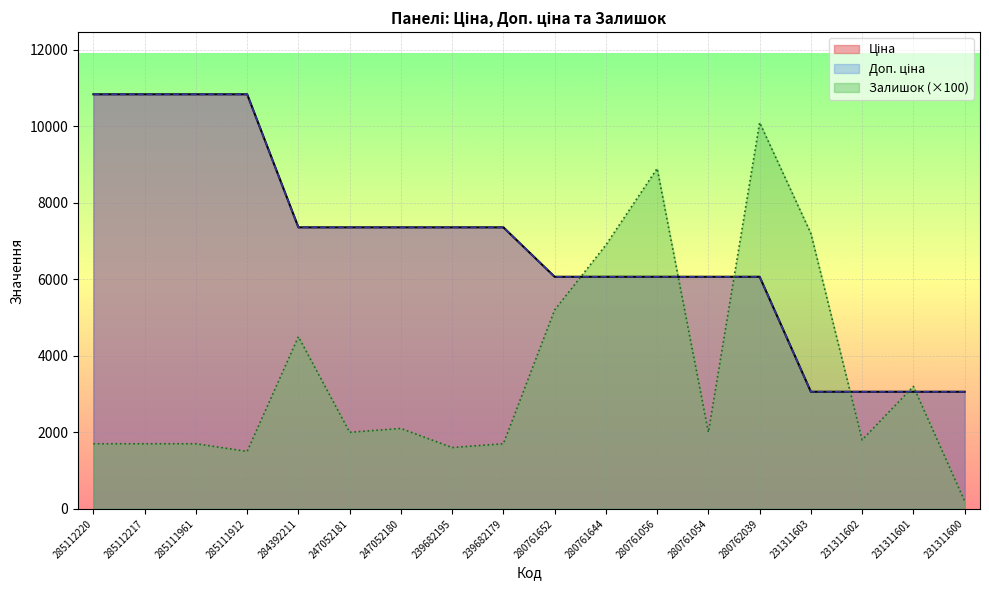

True or false: Доп. ціна and Залишок intersect in this chart.

True